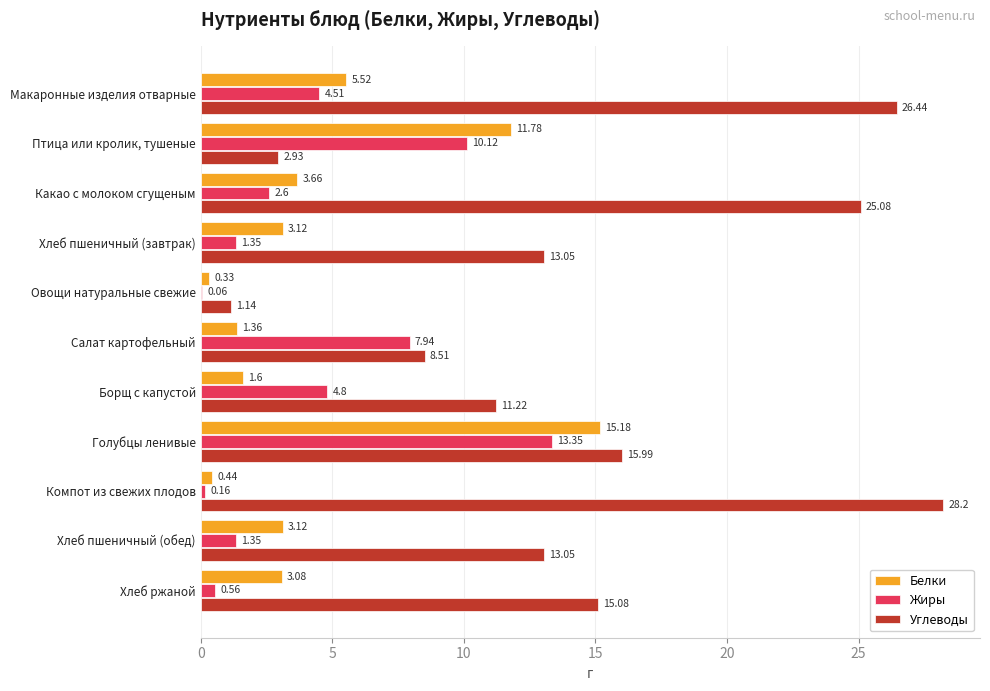

Which series changed the most between Салат картофельный and Борщ с капустой?

Жиры